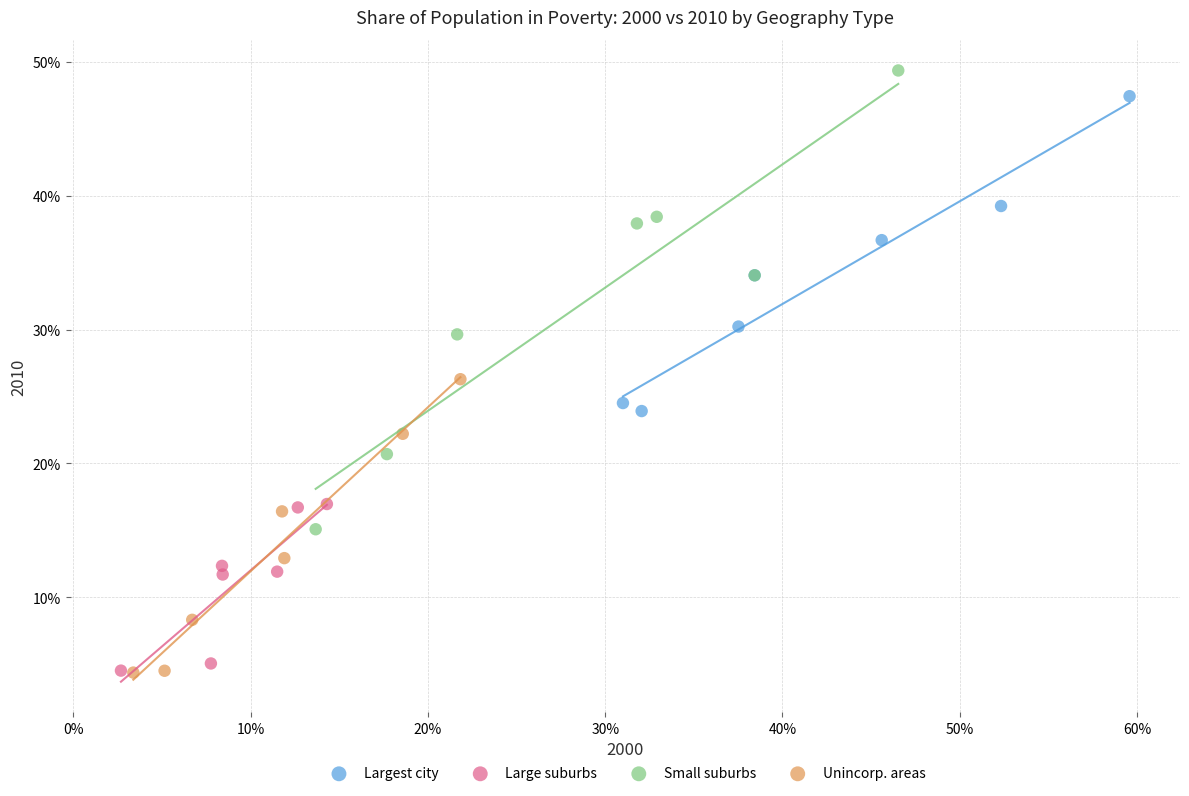

Which series contains the highest Y value?

Small suburbs